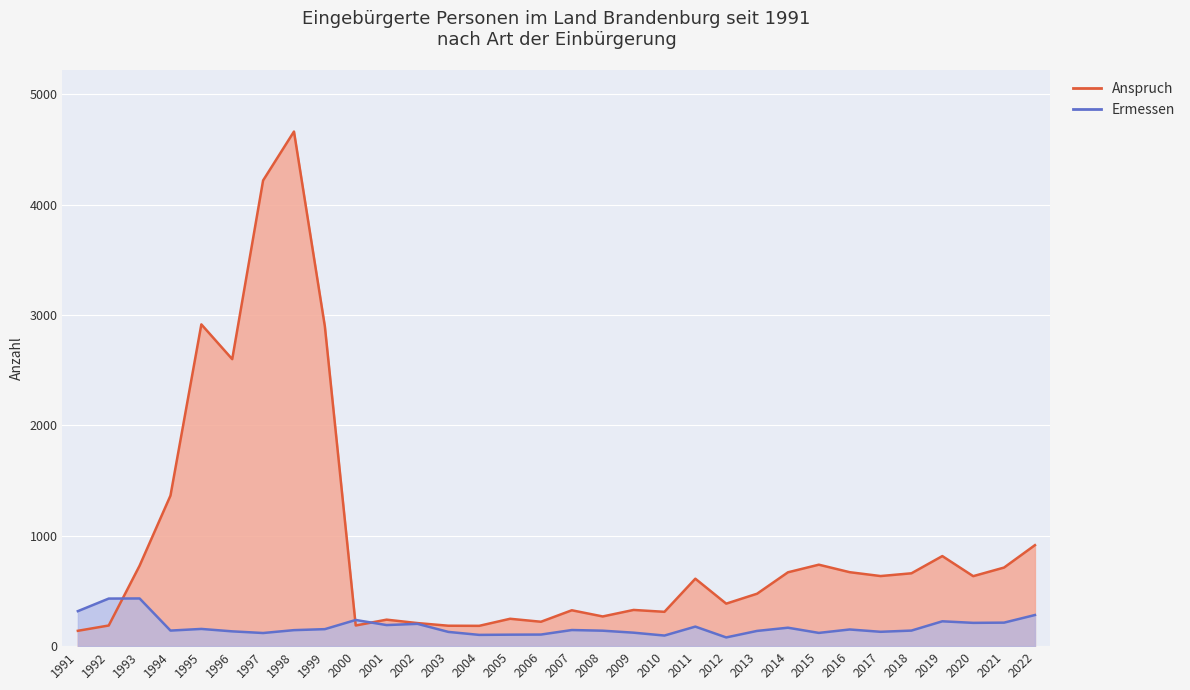

Count the number of data series in this chart.

2